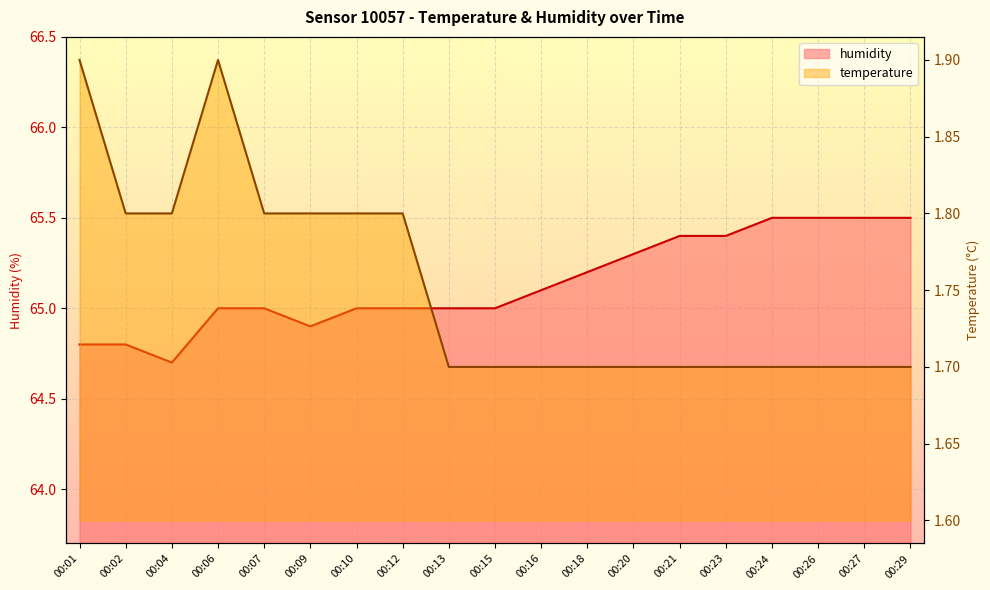

What is the value of the temperature point at the 19th from the left?

1.7